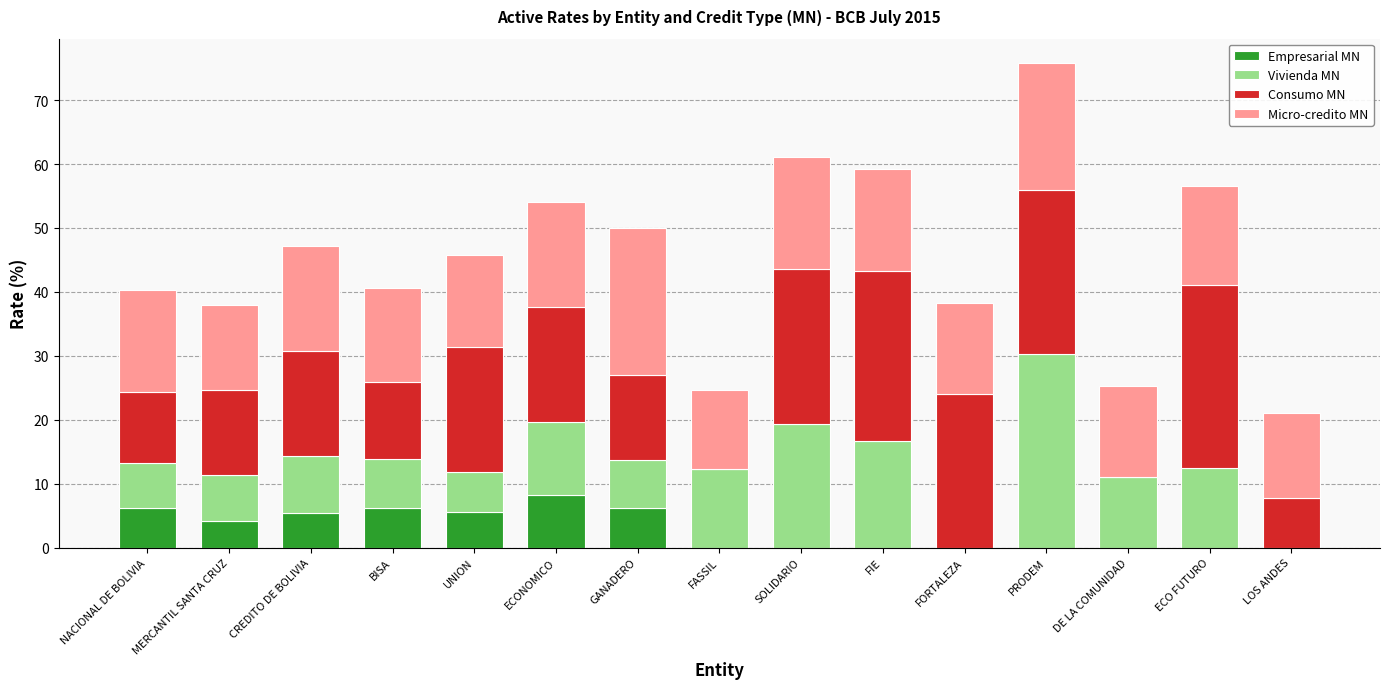

What is the total value across all series at NACIONAL DE BOLIVIA?

40.3